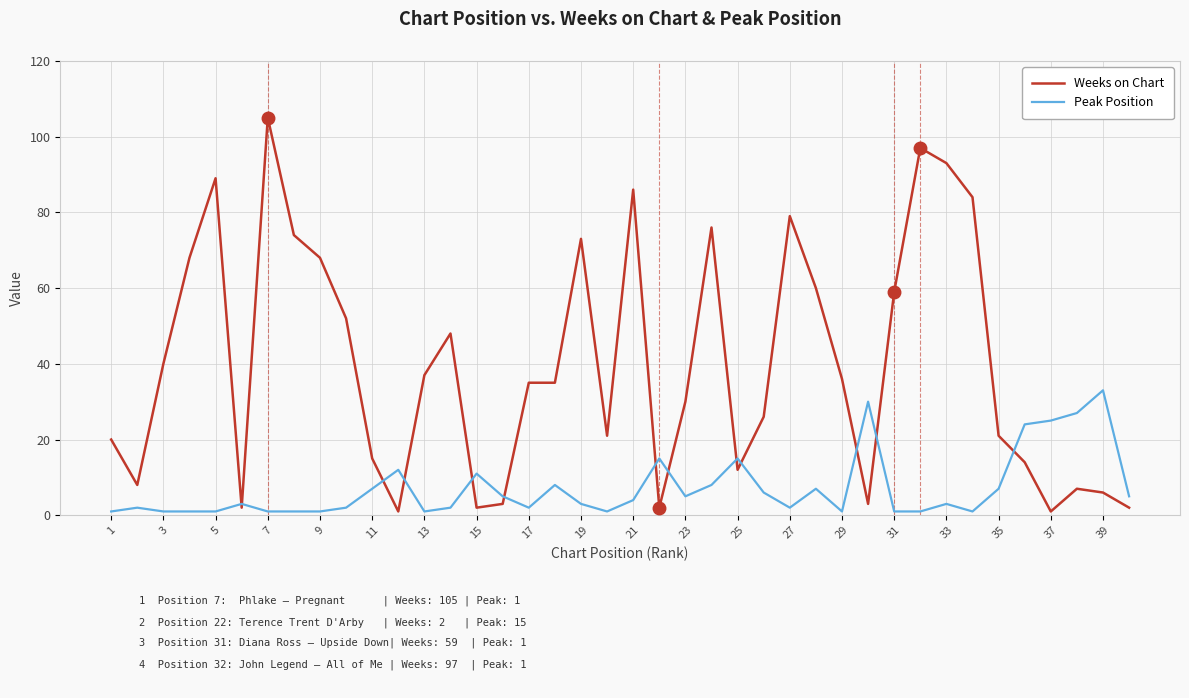

Rank the series by their maximum value, from highest to lowest.

Weeks on Chart, Peak Position